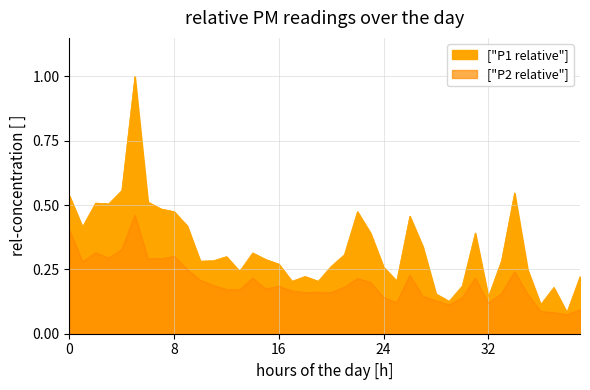

True or false: P2 and P1 intersect in this chart.

False